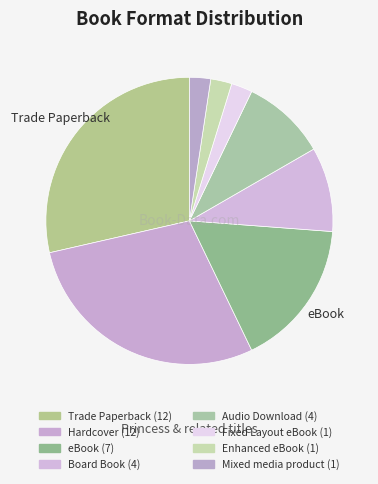

How many slices are in this pie chart?

8